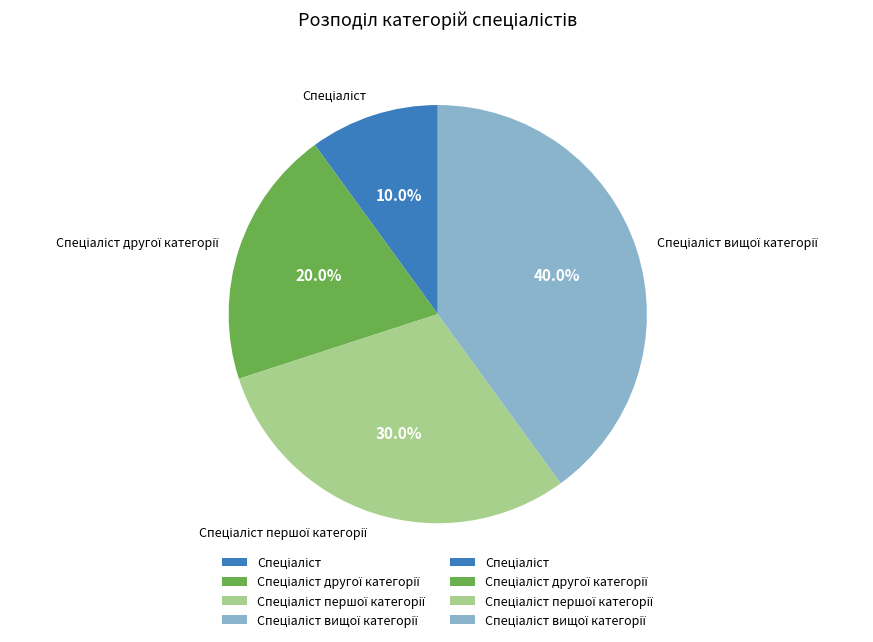

Is there a majority slice in this chart?

No